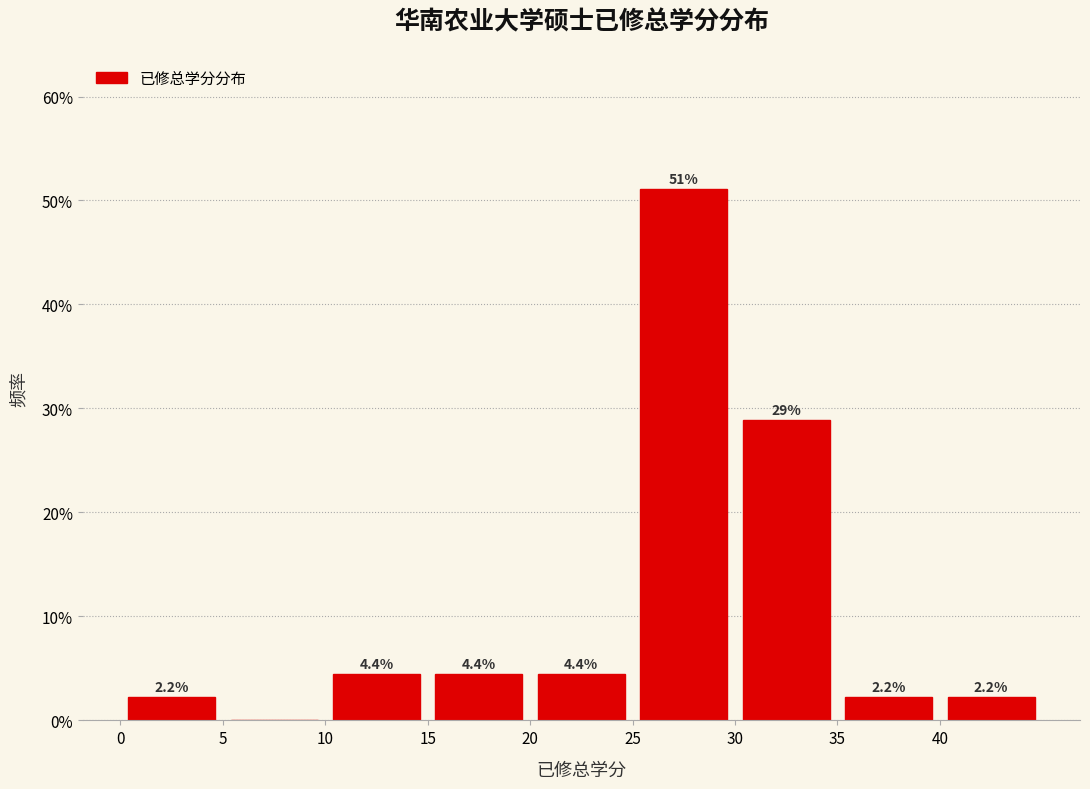

Which range on the x-axis has the tallest bar?

25 to 30